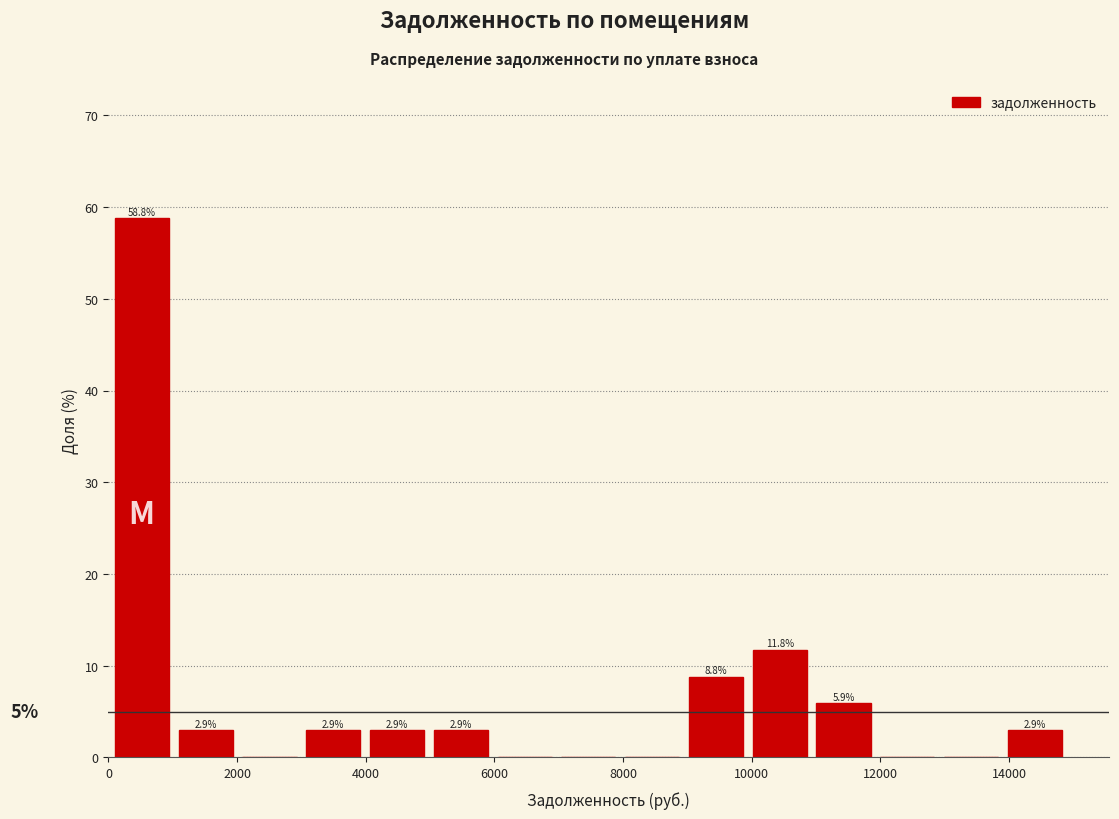

Which range on the x-axis has the tallest bar?

0 to 1000